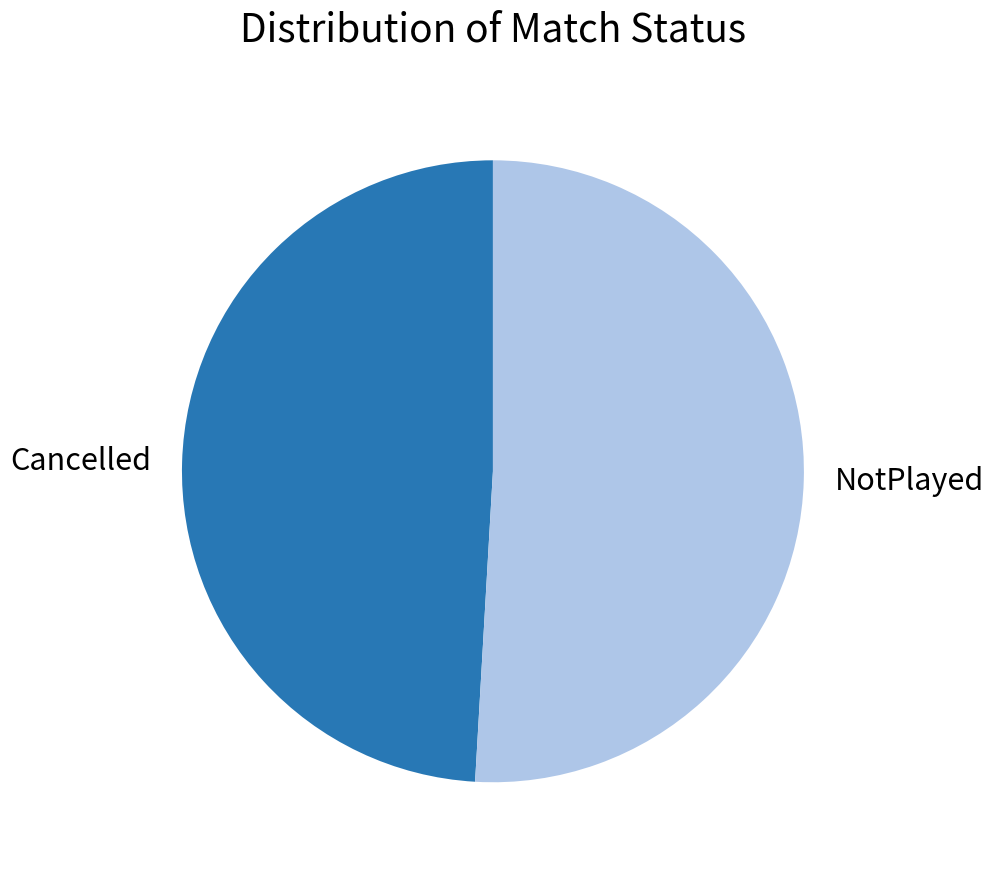

Count the number of slices in the pie.

2